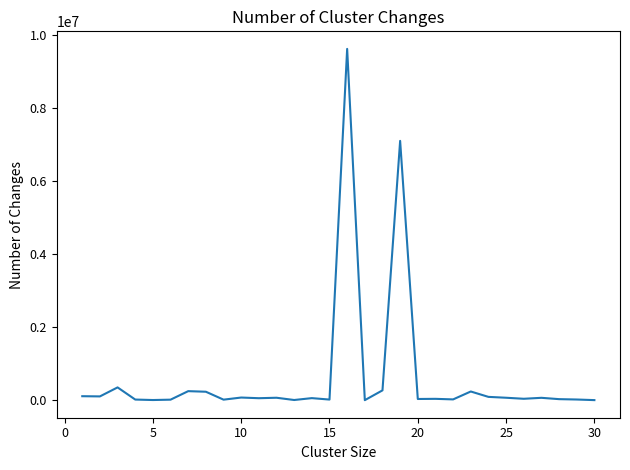

True or false: there are more than 1 points higher than both neighbors.

True